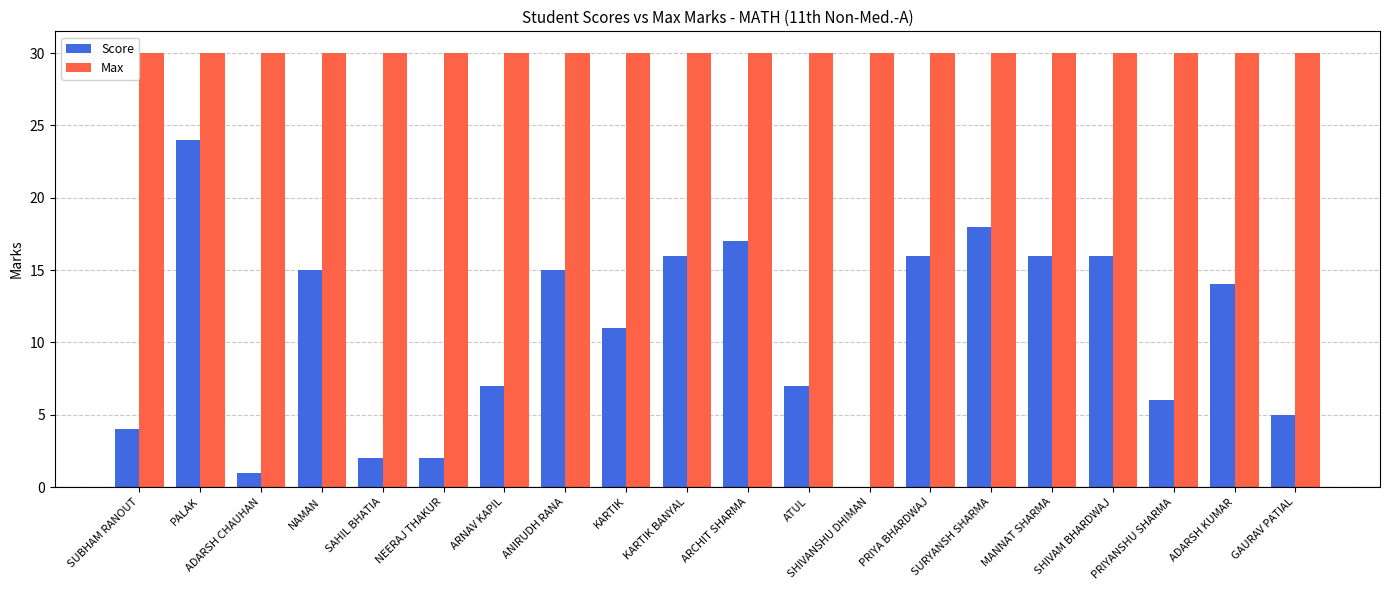

What is the sum of the Score values at ARCHIT SHARMA and SAHIL BHATIA?

19